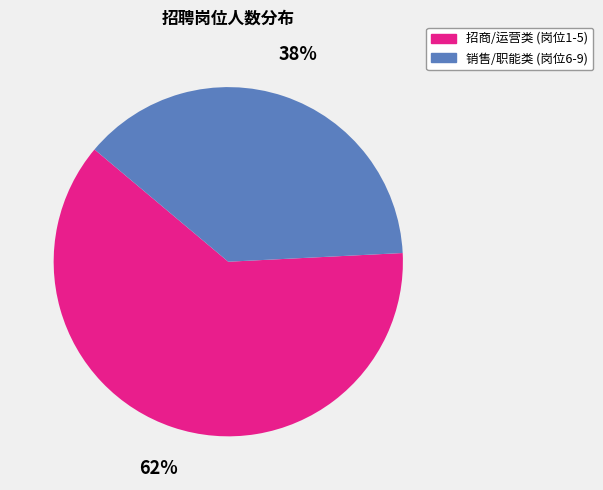

To the nearest percent, what is the difference between the largest and smallest slice percentages?

24%